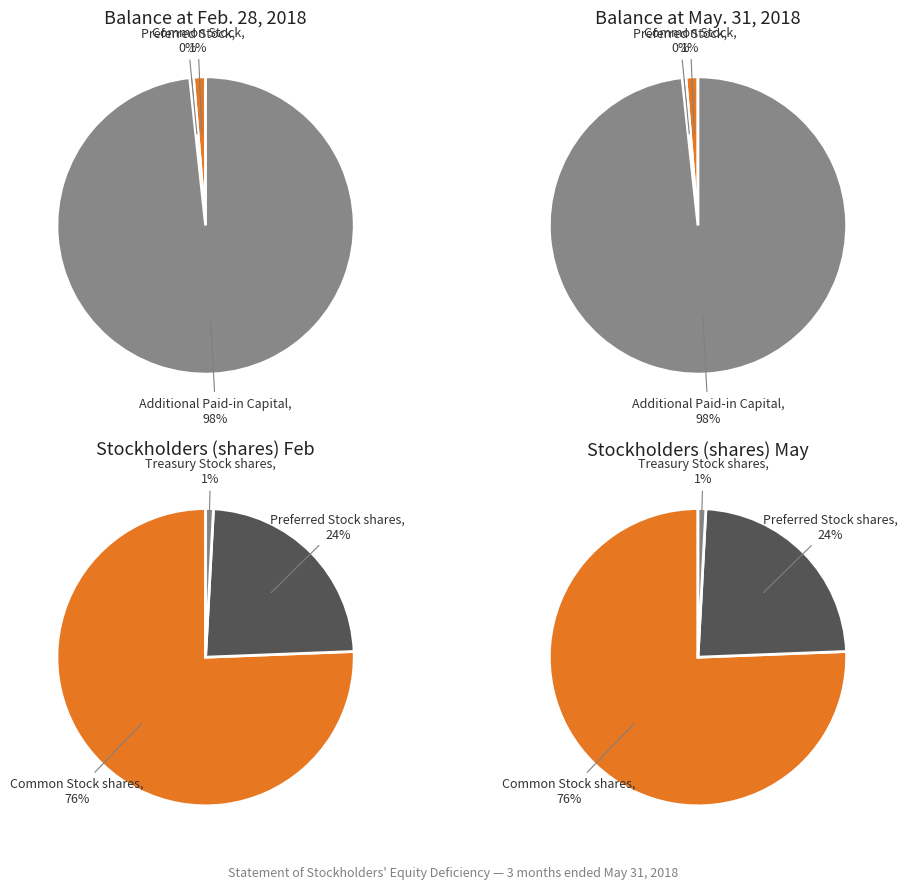

What percentage do Additional Paid-in Capital and Common Stock together represent?

99.6%